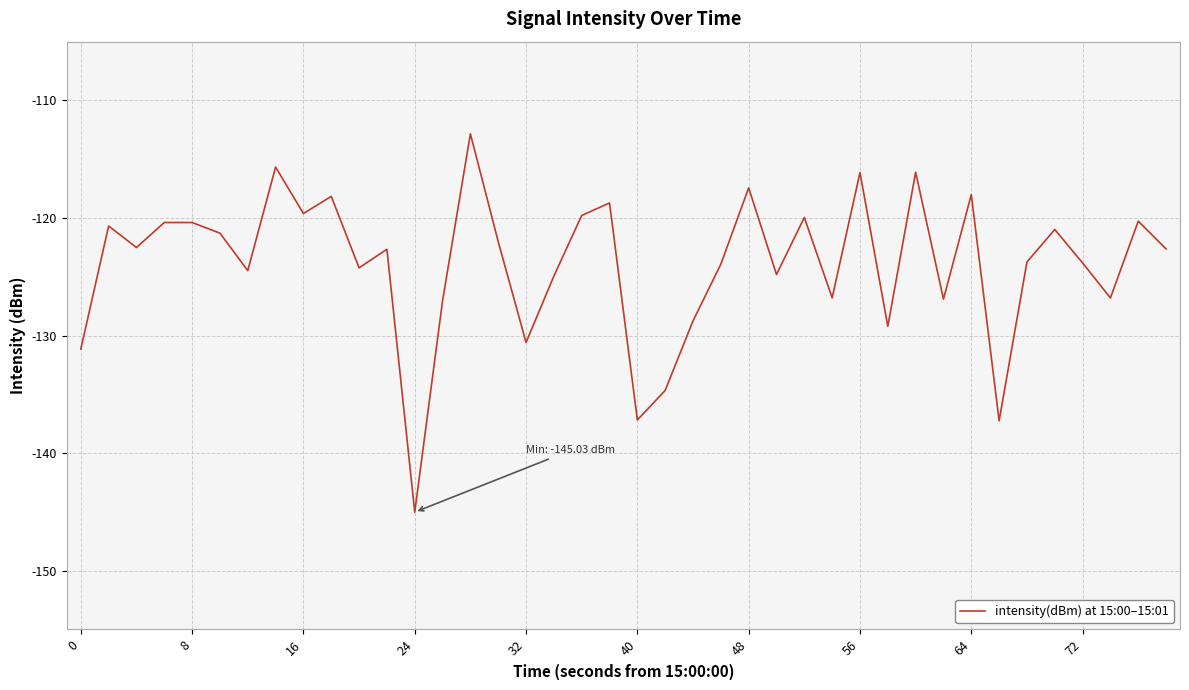

What is the sum of all values?

-4957.6